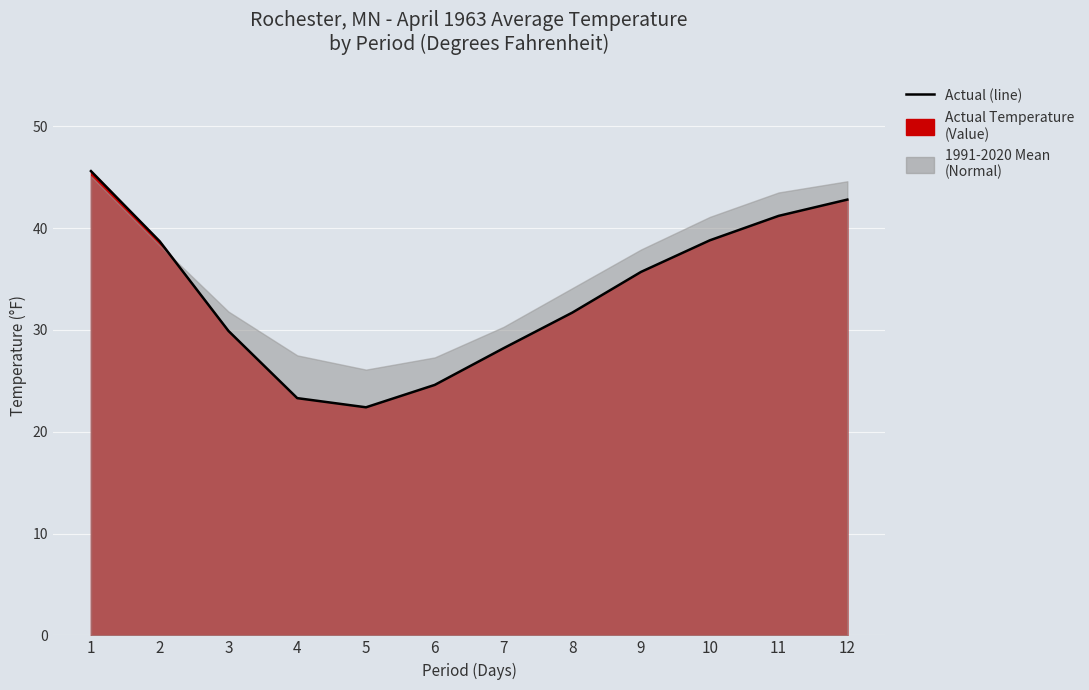

How many lines are shown in the chart?

1